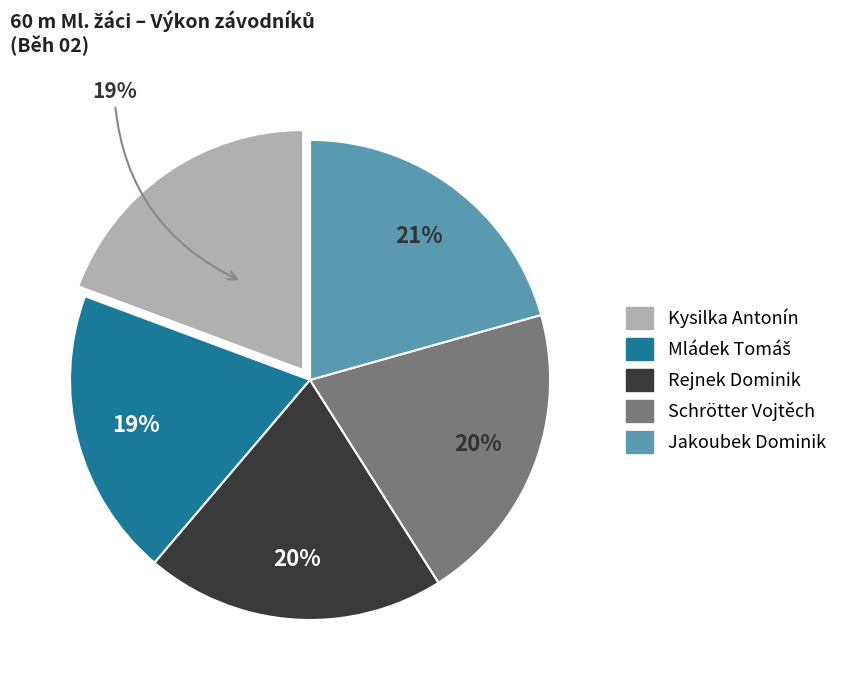

Is there any slice that represents more than half of the pie?

No